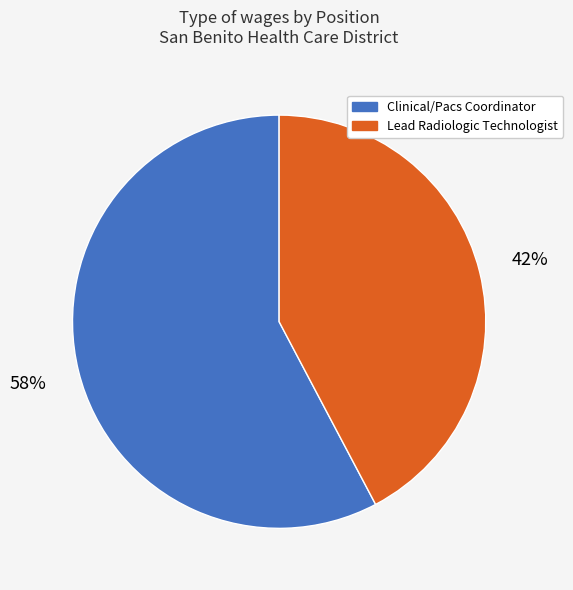

Is there any slice that represents more than half of the pie?

Yes